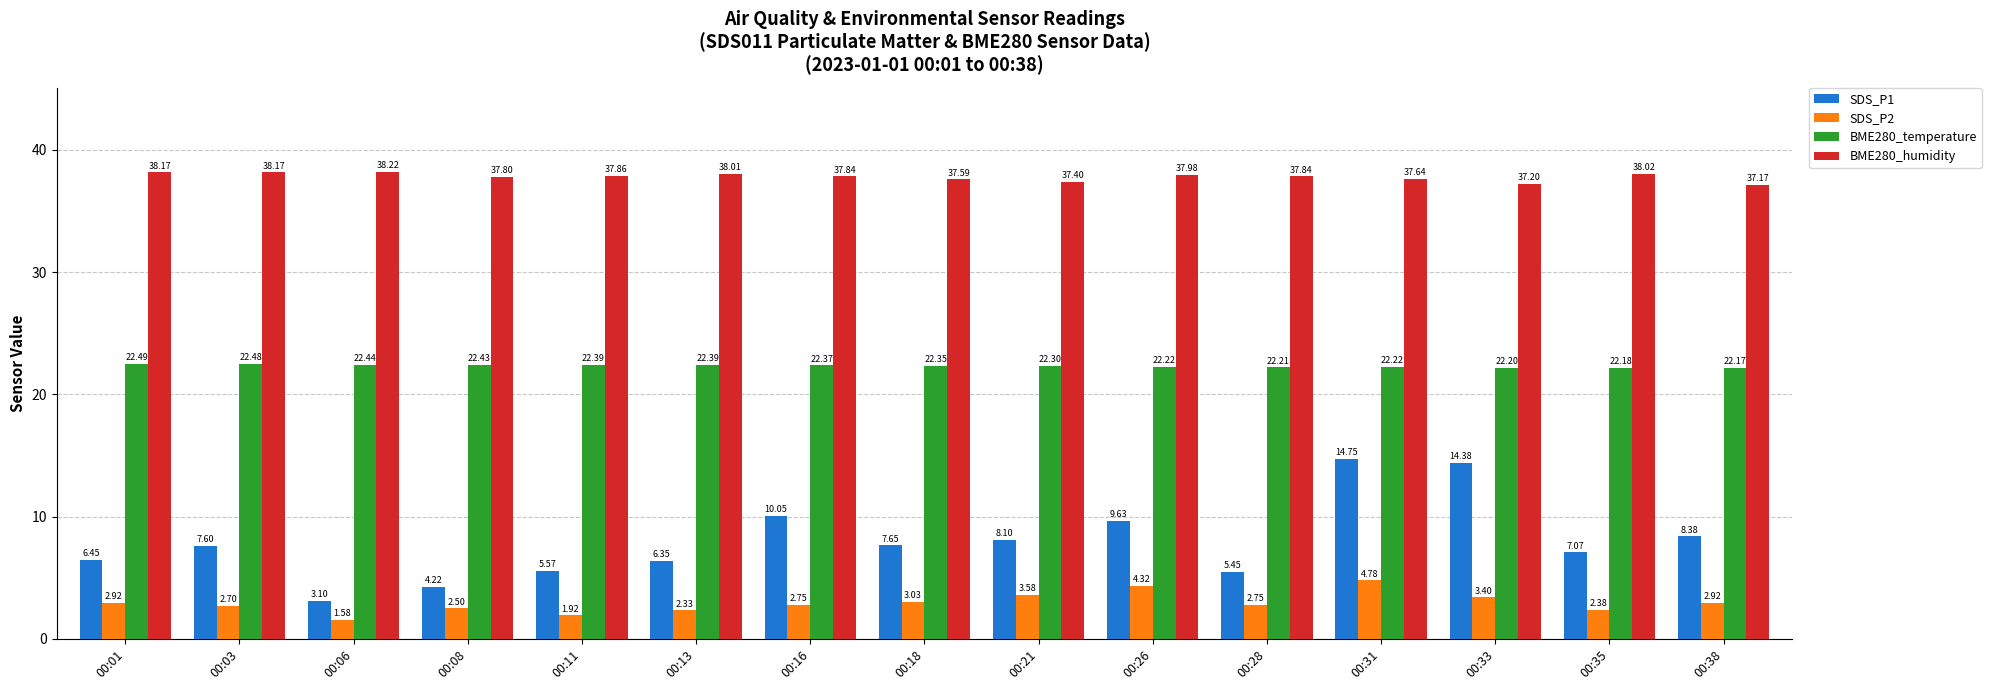

Is the value of SDS_P2 at 00:03 greater than the value of BME280_humidity at 00:18?

No